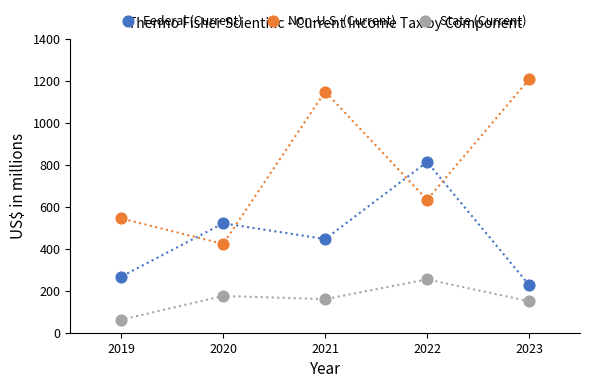

Which series has the largest Y range (max minus min)?

Non-U.S. (Current)